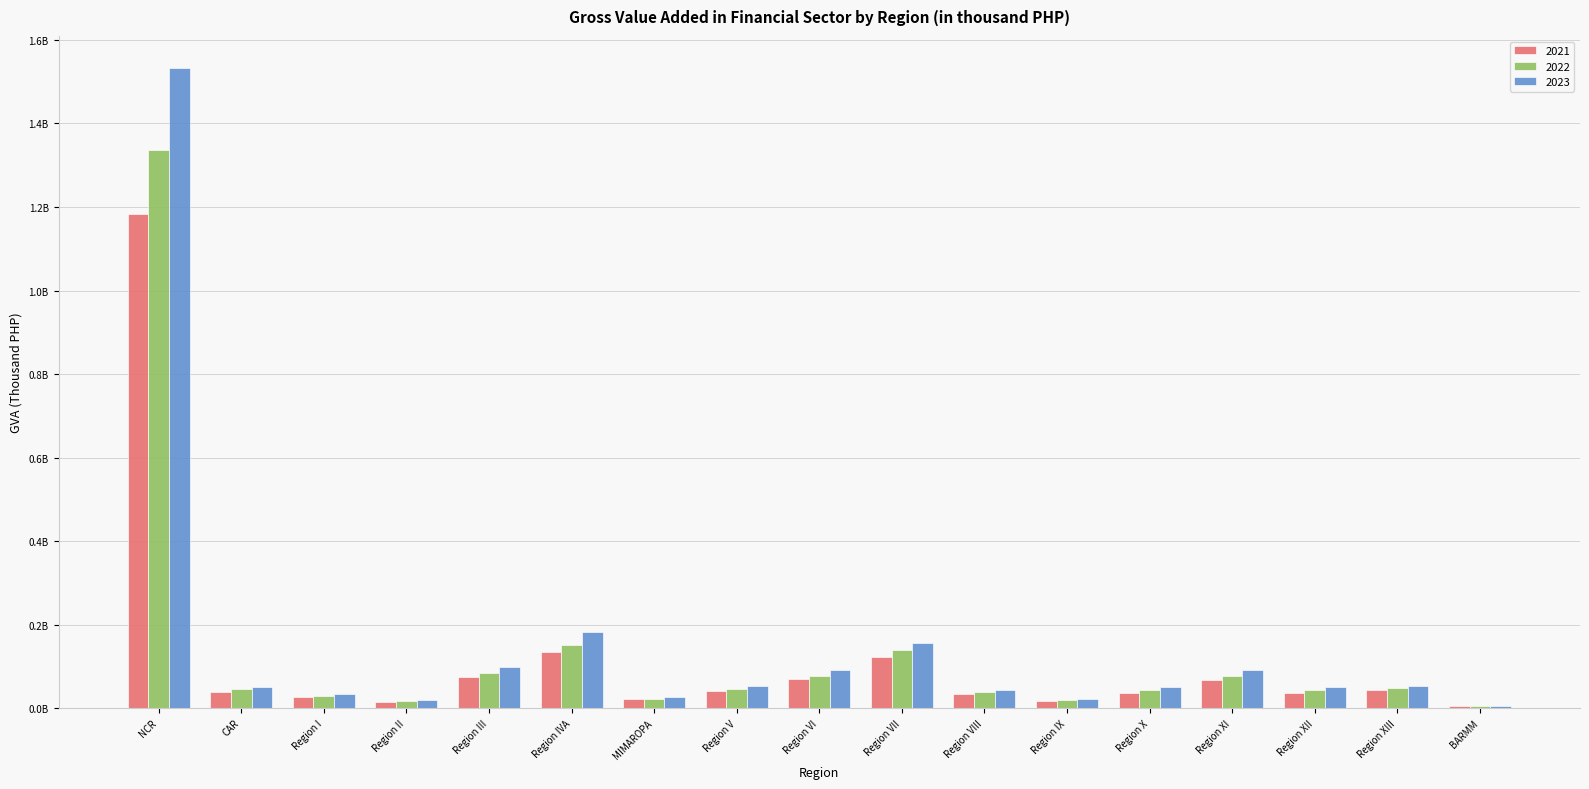

Reading left to right, list all the values displayed in this chart.

2021: 1183646604.2	39376037.6	27329267.5	14021457.2	75115847.7	133769962.7	20787023.5	41745299.4	68608446.8	122765729.9	33022045.5	16007883.9	37020056.1	66189624.5	37331025.7	42244588.6	4167498.6
2022: 1335758232.3	45404132.4	30074814.9	15994405.4	84066322.3	150729976.3	22618255.4	46460354.8	78001503.7	138706042.0	39710753.2	19015940.5	42911607.2	77977648.3	43875985.6	48663505.0	4705303.8
2023: 1532893897.8	50103126.4	34688631.6	18402940.0	99642924.3	181317778.1	26350085.2	53412970.8	91739237.0	156370781.2	44171423.5	22196484.3	50448707.5	92422438.3	51278343.9	54151985.5	5789700.8